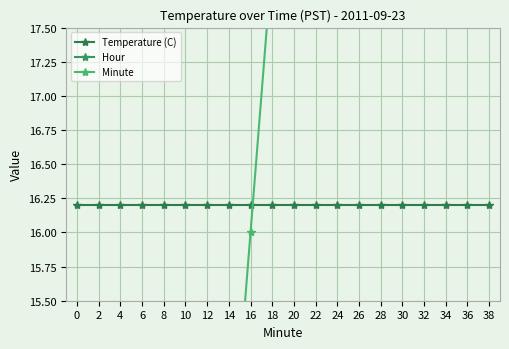

What is the value of the Temperature (C) point at the 15th from the left?

16.2